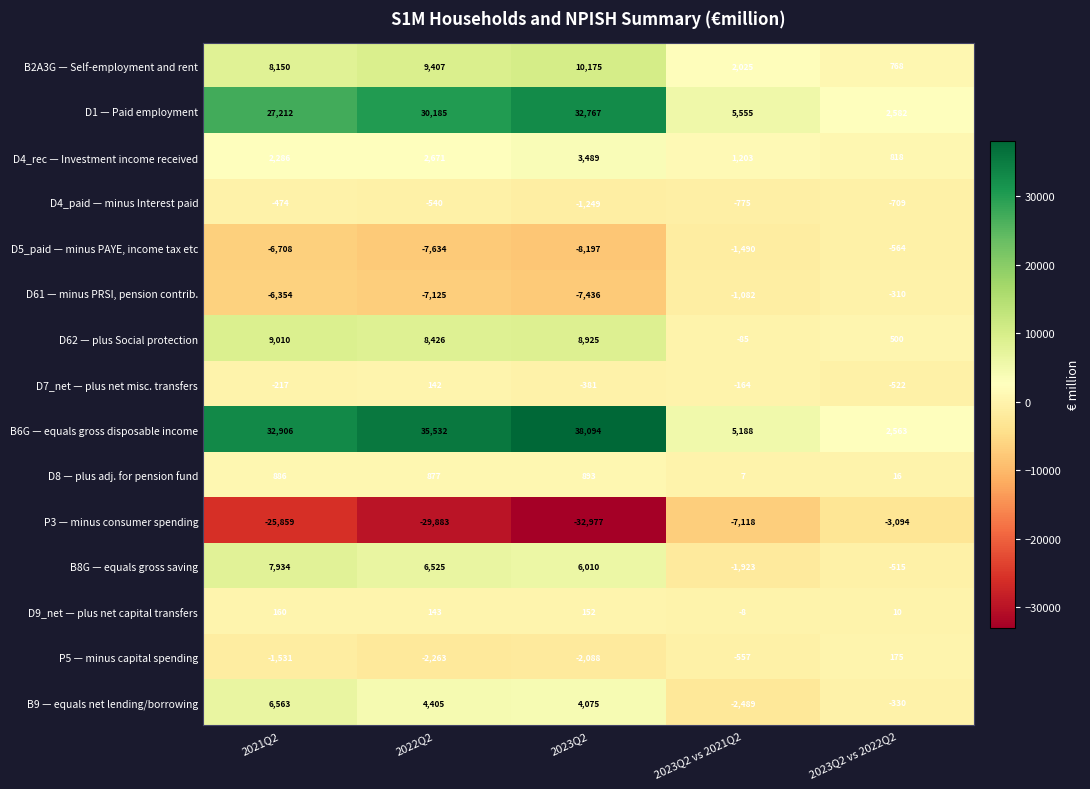

What is the spread (max minus min) of values at 2023Q2 vs 2021Q2?

12673